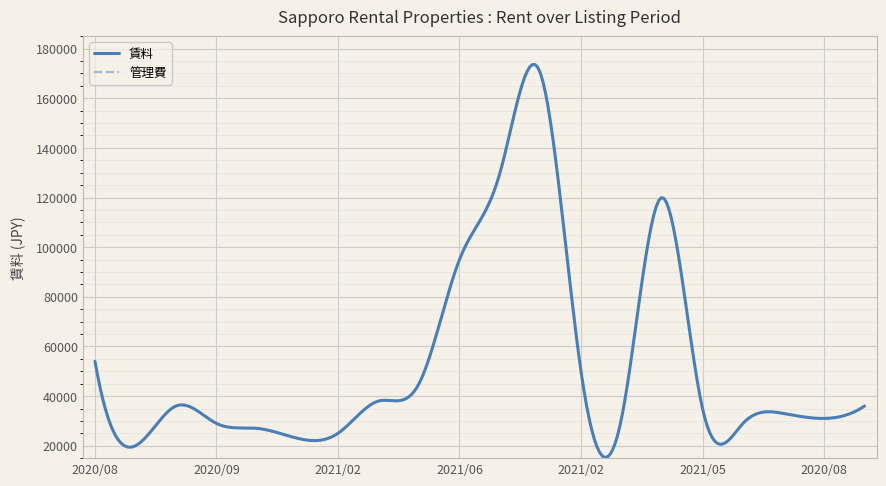

What is the minimum value for 賃料?

15324.2